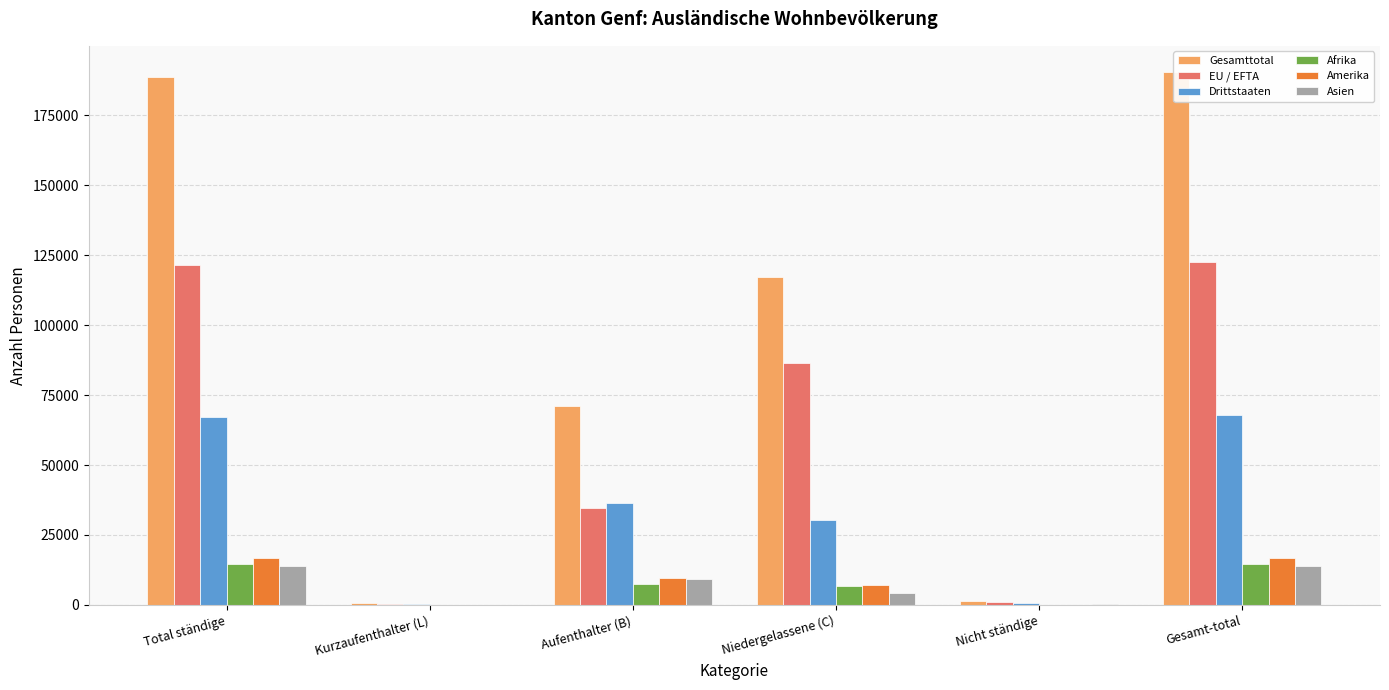

Reading right to left, extract all data points from this chart.

Gesamttotal: 190297	1450	117105	71156	586	188847
EU / EFTA: 122534	875	86643	34725	291	121659
Drittstaaten: 67763	575	30462	36431	295	67188
Afrika: 14511	52	6802	7615	42	14459
Amerika: 16871	101	7199	9503	68	16770
Asien: 14052	240	4263	9420	129	13812